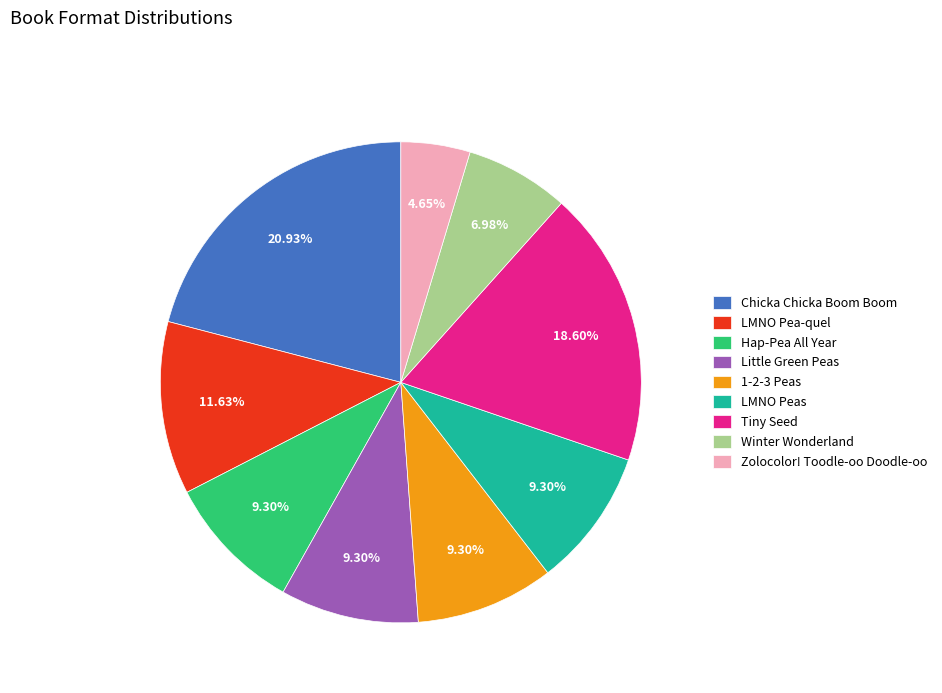

Count the number of slices in the pie.

9